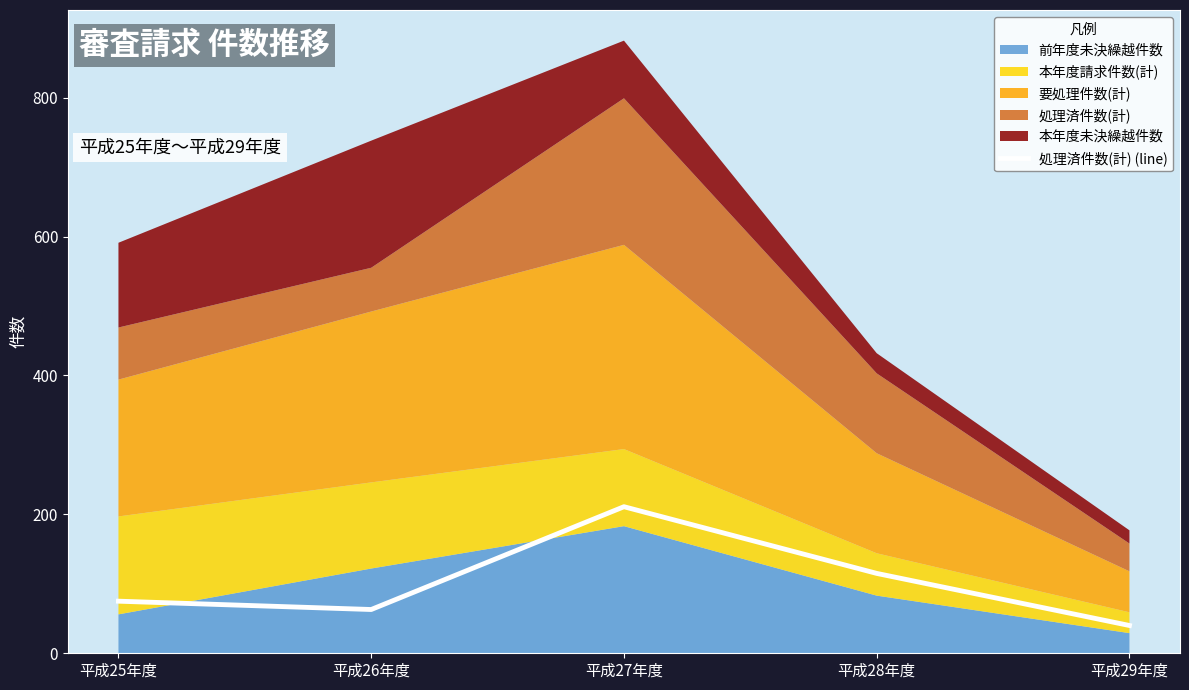

At which category does the data reach its first local valley?

平成26年度